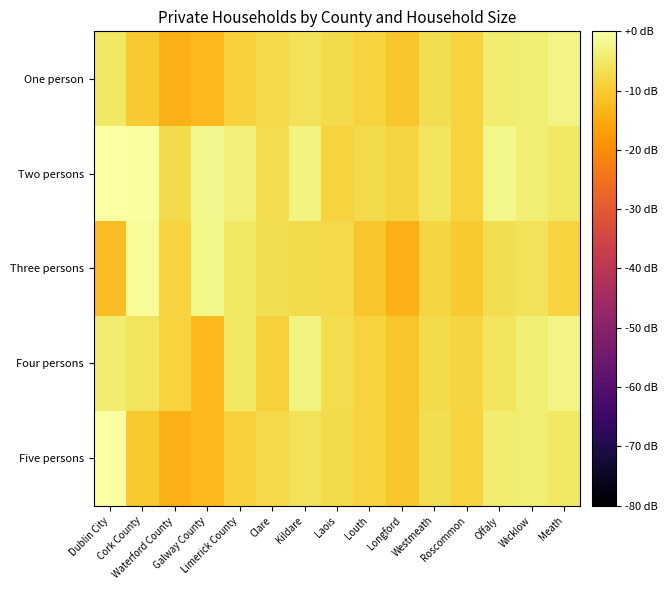

What is the total value across all series at Waterford County?

-52.4